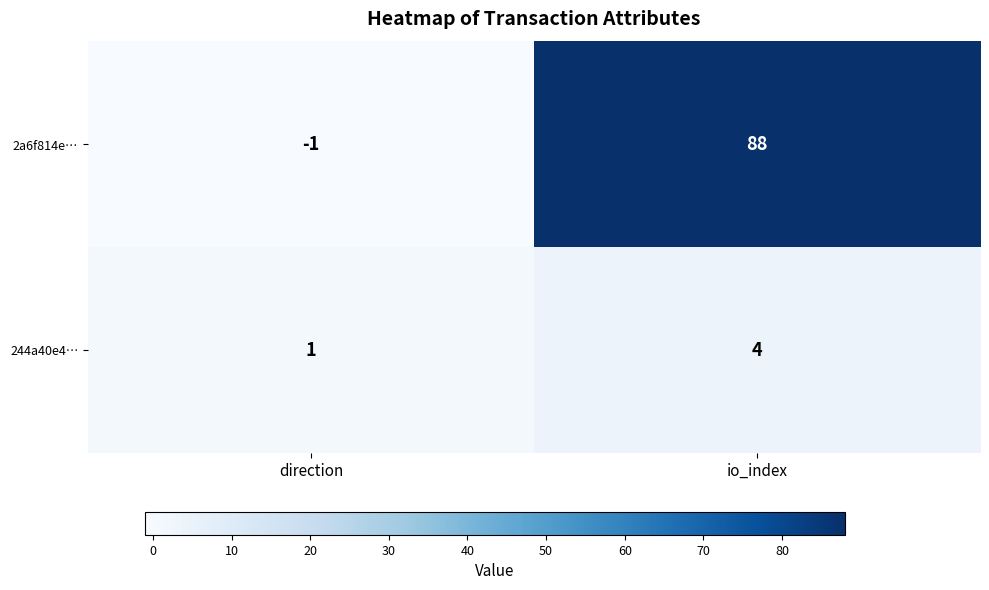

Count the number of categories in the chart.

2